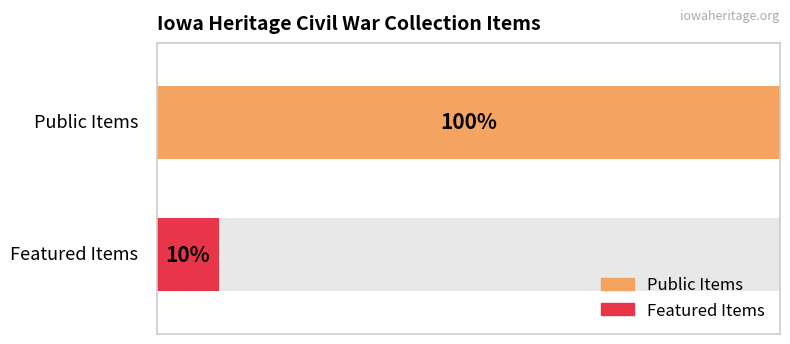

Rank the series by their average value, from lowest to highest.

featured, public